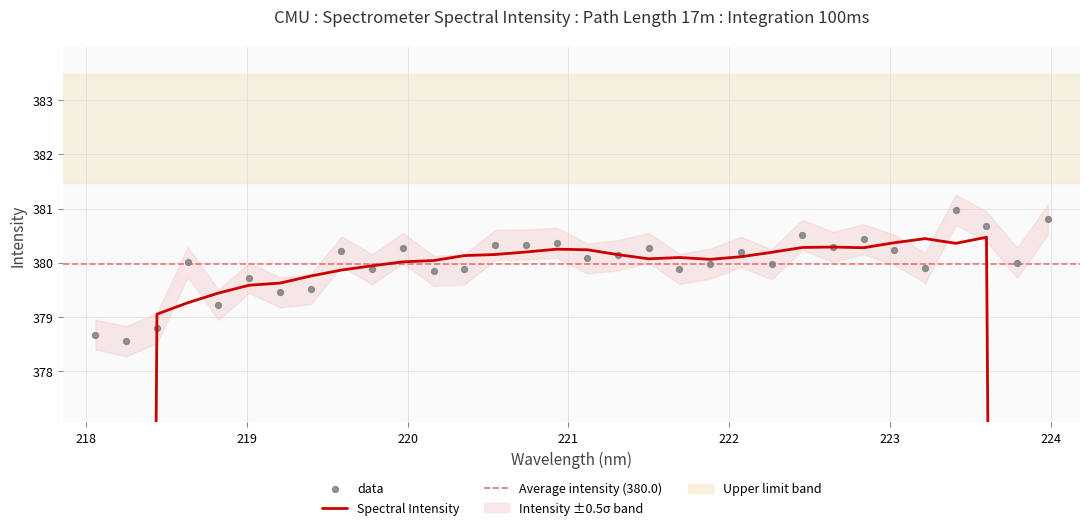

Which has a higher value, 220.3533 or 218.2508?

220.3533